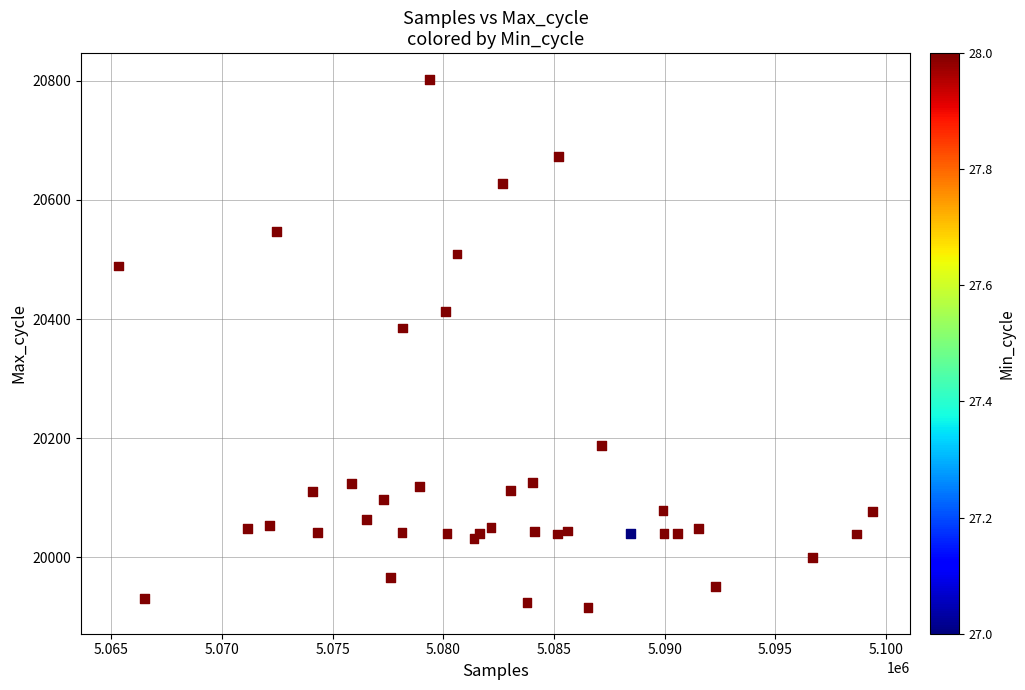

What Y value in the scatter plot is closest to 20359?

20385